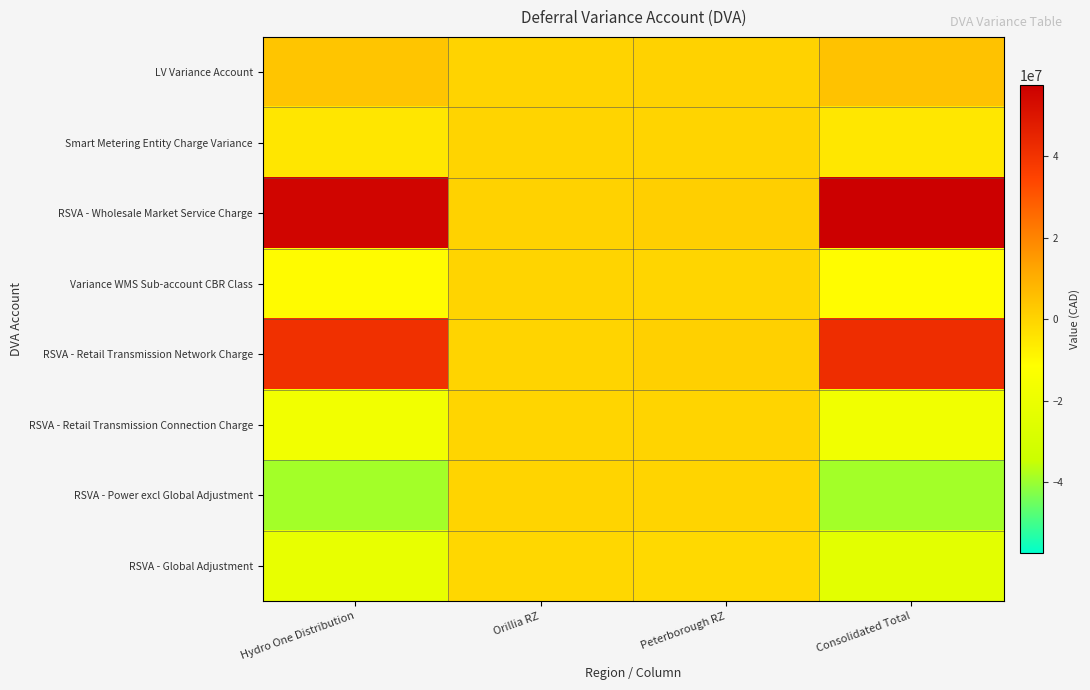

Reading left to right, list all the values displayed in this chart.

LV Variance Account: Hydro One Distribution=3954007.2	Orillia RZ=412094.0	Peterborough RZ=505941.1	Consolidated Total=4872042.2
Smart Metering Entity Charge Variance: Hydro One Distribution=-4790669.8	Orillia RZ=-50346.6	Peterborough RZ=-119633.4	Consolidated Total=-4960649.8
RSVA - Wholesale Market Service Charge: Hydro One Distribution=55254462.0	Orillia RZ=657432.2	Peterborough RZ=1534610.7	Consolidated Total=57446504.9
Variance WMS Sub-account CBR Class: Hydro One Distribution=-10501349.6	Orillia RZ=-108641.0	Peterborough RZ=-239838.9	Consolidated Total=-10849829.4
RSVA - Retail Transmission Network Charge: Hydro One Distribution=40876501.5	Orillia RZ=48938.5	Peterborough RZ=1018698.8	Consolidated Total=41944138.8
RSVA - Retail Transmission Connection Charge: Hydro One Distribution=-17225370.8	Orillia RZ=-273013.4	Peterborough RZ=-49148.2	Consolidated Total=-17547532.4
RSVA - Power excl Global Adjustment: Hydro One Distribution=-38941272.0	Orillia RZ=125078.5	Peterborough RZ=-181240.3	Consolidated Total=-38997433.8
RSVA - Global Adjustment: Hydro One Distribution=-21600916.5	Orillia RZ=-814981.4	Peterborough RZ=-1384398.0	Consolidated Total=-23800295.9